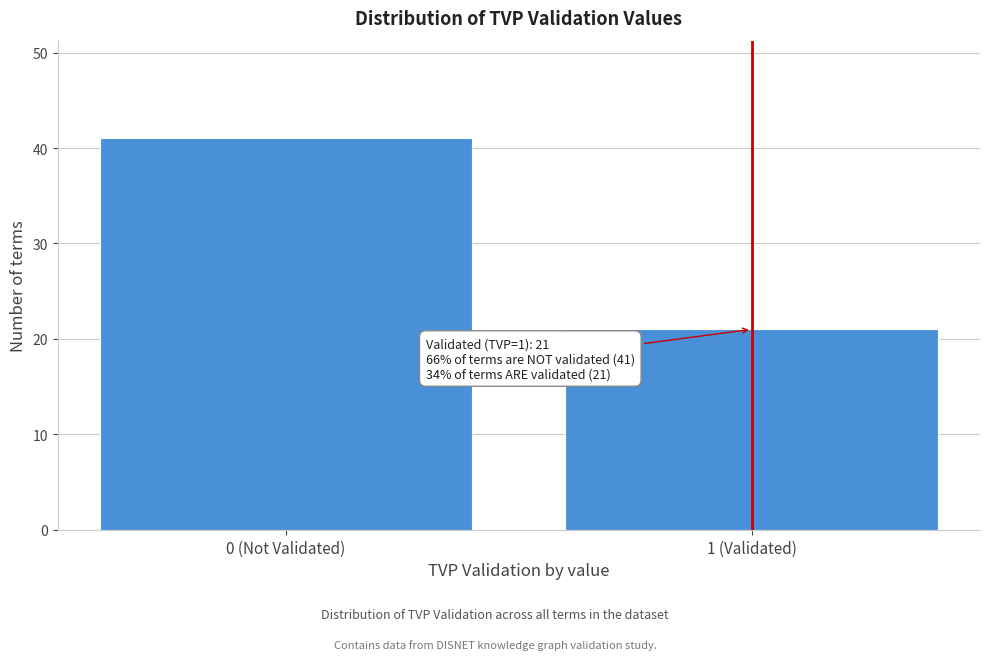

Reading right to left, what are all the values shown in this chart?

1 (Validated)=21	0 (Not Validated)=41